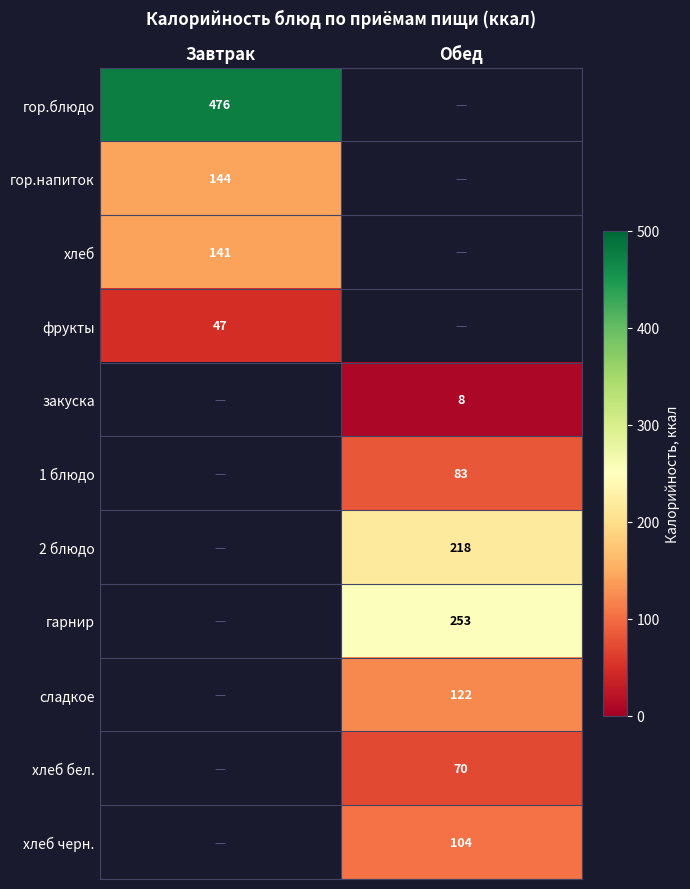

The сладкое series shows 25 at Обед. True or false?

False